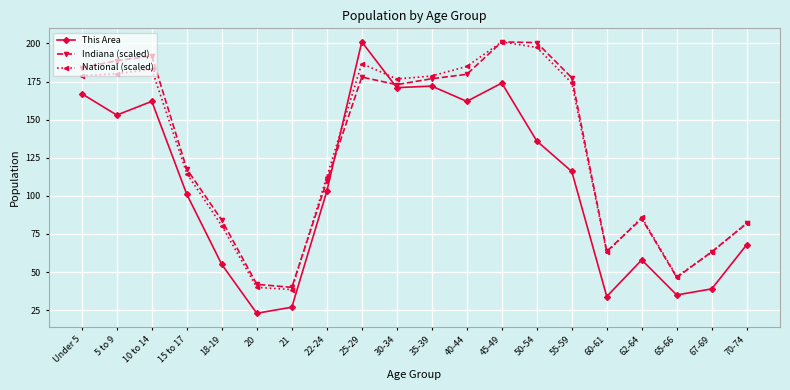

What is the value of the This Area point at the 13th from the left?

174.0